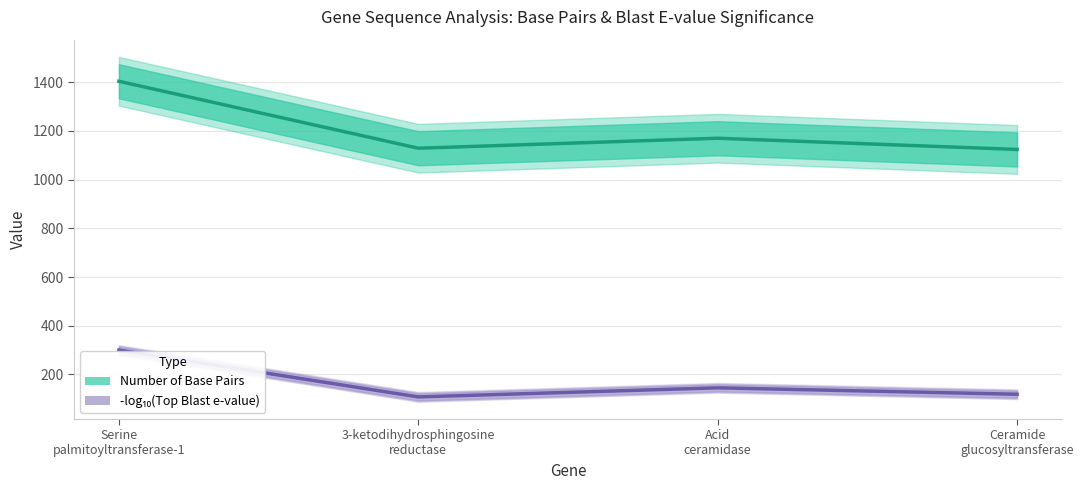

Rank the categories by Number of Base Pairs value from highest to lowest.

Serine
palmitoyltransferase-1, Acid
ceramidase, 3-ketodihydrosphingosine
reductase, Ceramide
glucosyltransferase